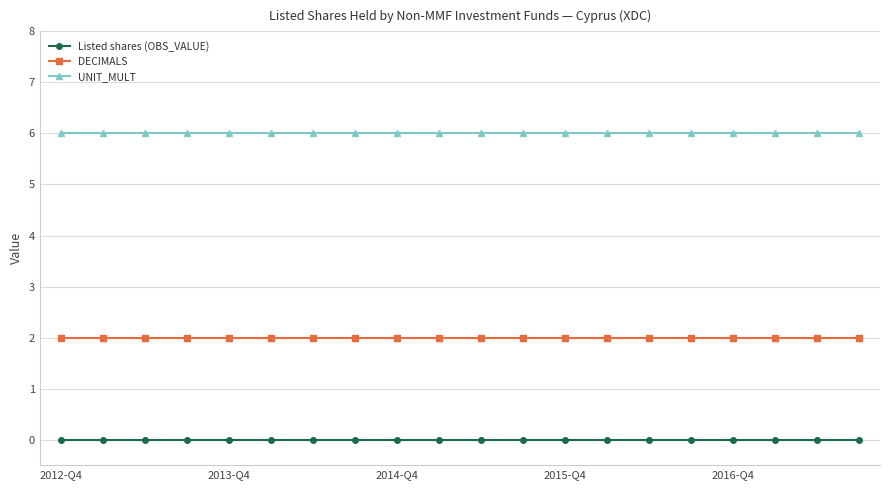

True or false: DECIMALS and Listed shares (OBS_VALUE) cross at least once.

False